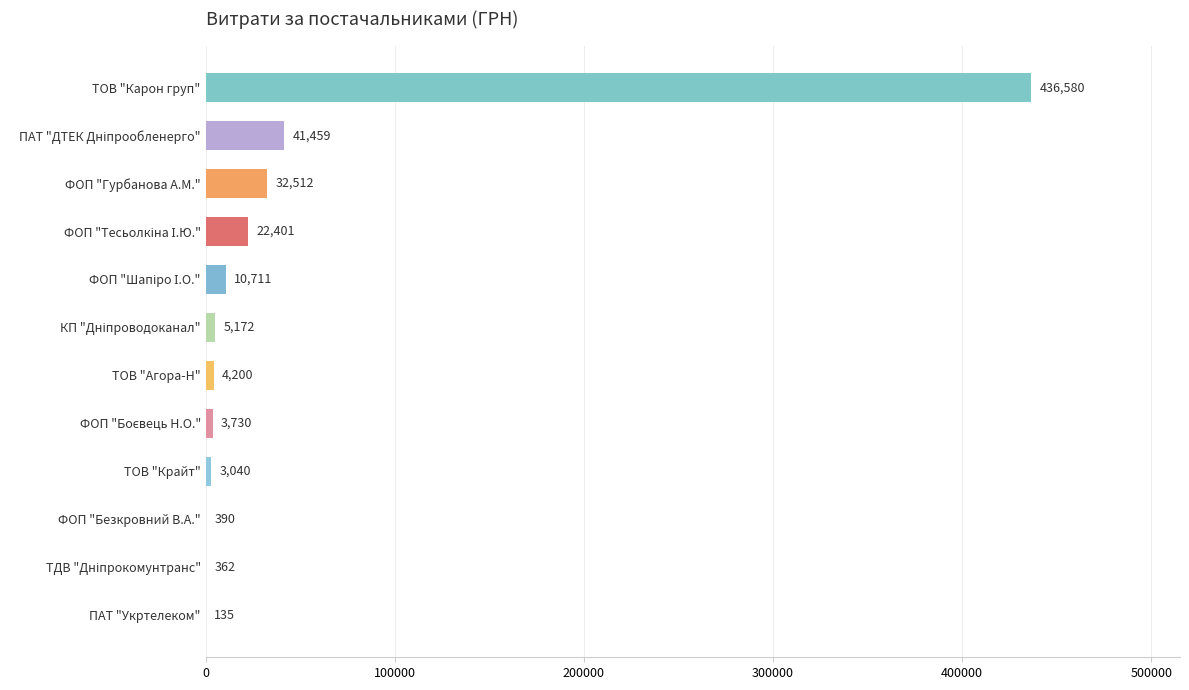

What value does the data have at ФОП "Гурбанова А.М."?

32511.6